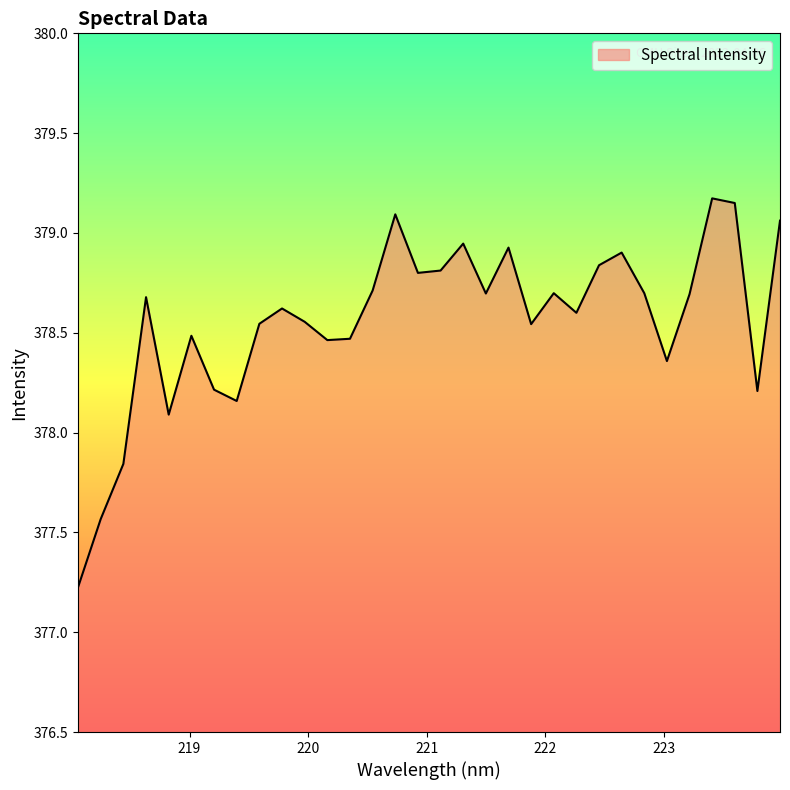

What is the smallest value displayed?

377.2